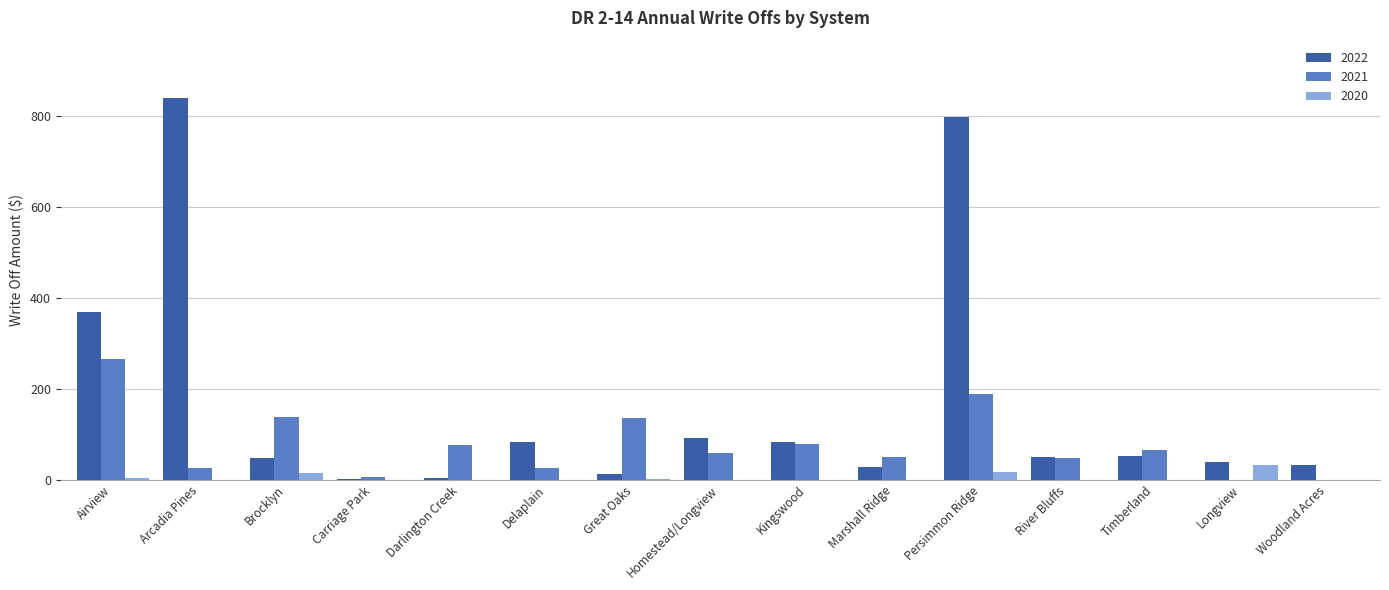

What is the greatest value displayed?

839.4